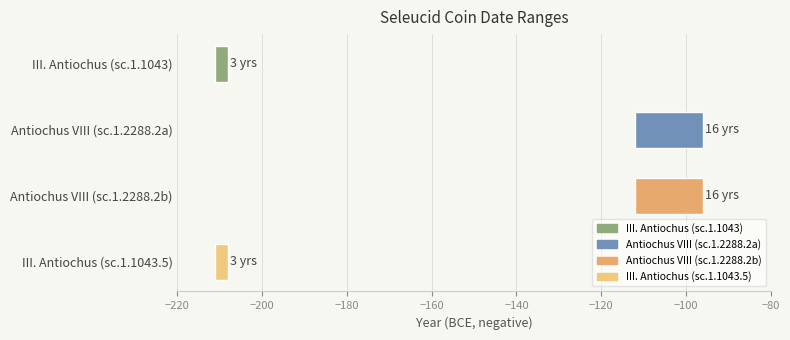

What is the difference between the maximum and minimum values?

13